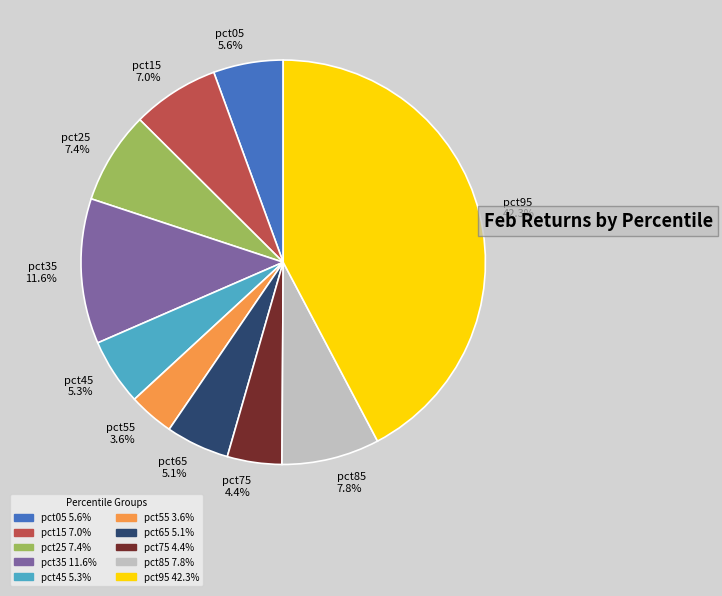

Does pct45 represent more than half of the total?

No